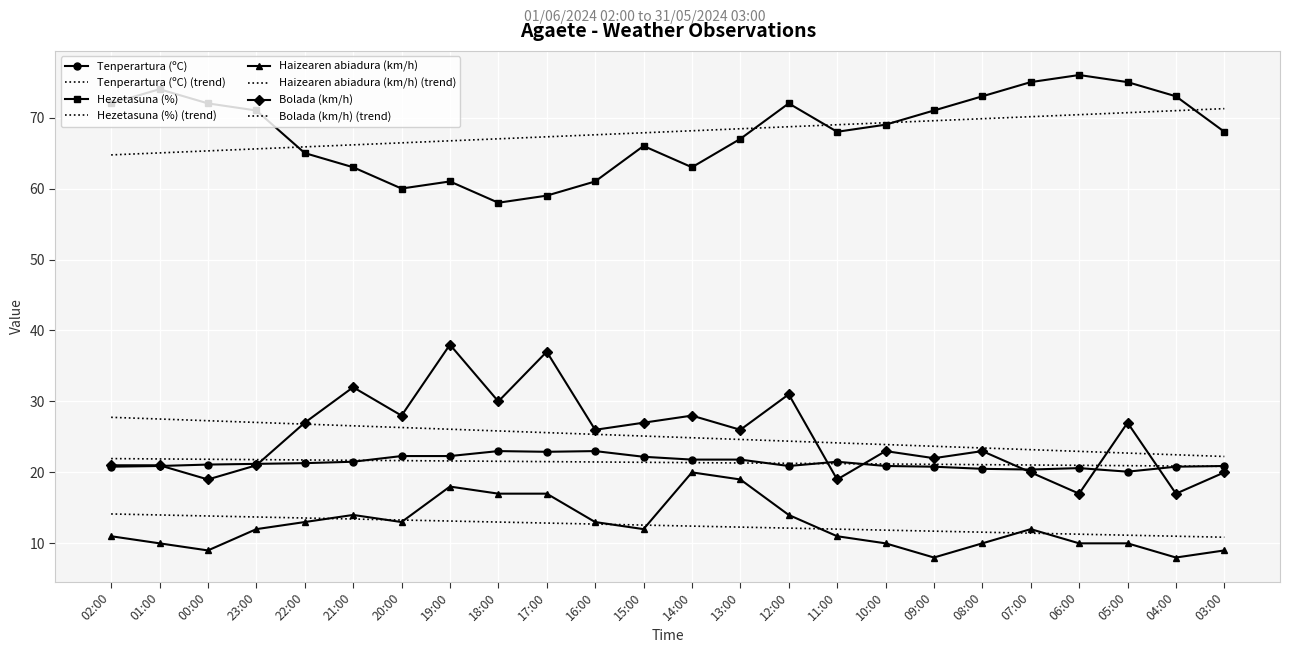

True or false: Bolada (km/h) and Hezetasuna (%) intersect in this chart.

False